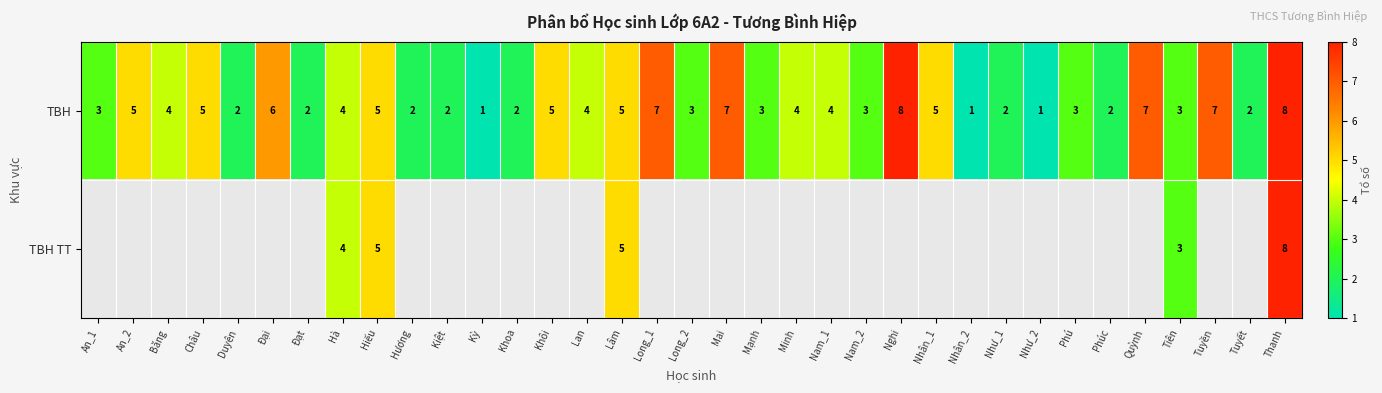

What is the greatest value displayed?

8.0